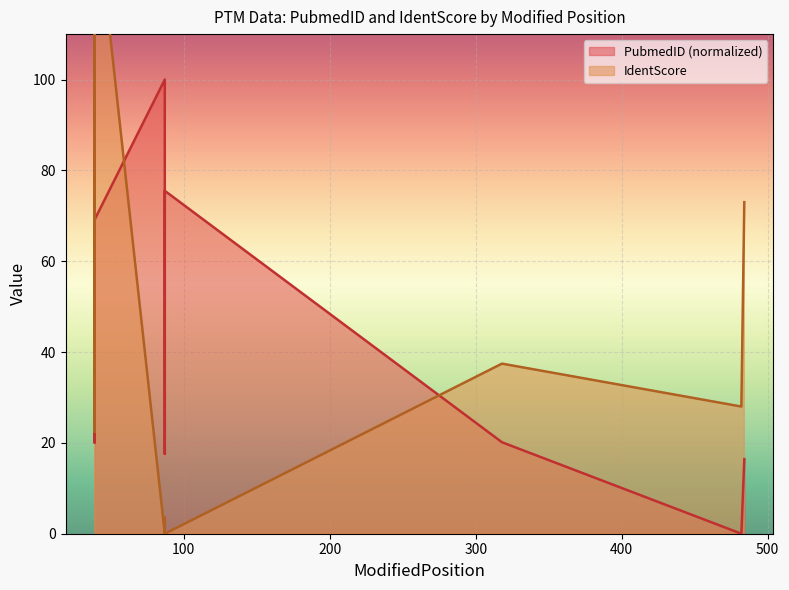

What is the difference between the highest and lowest values at 39?

2.3